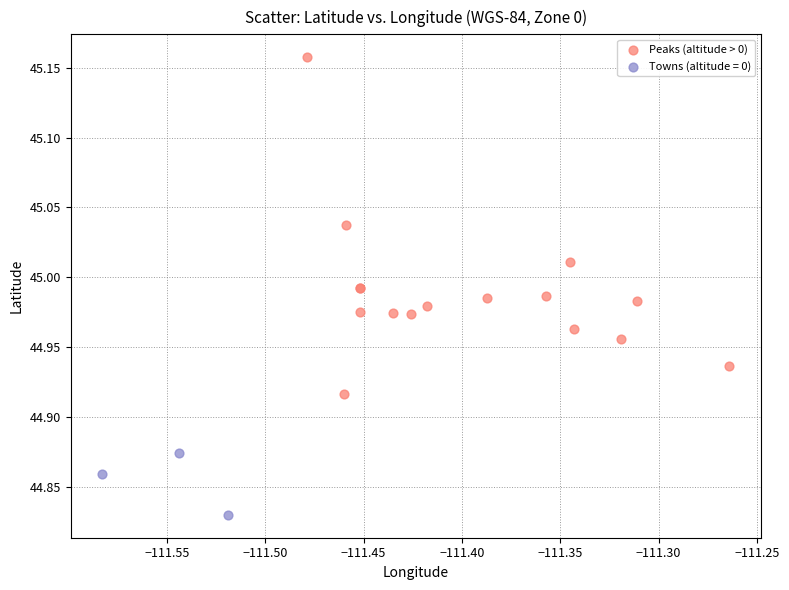

Which series reaches the maximum Y coordinate?

Peaks (altitude > 0)